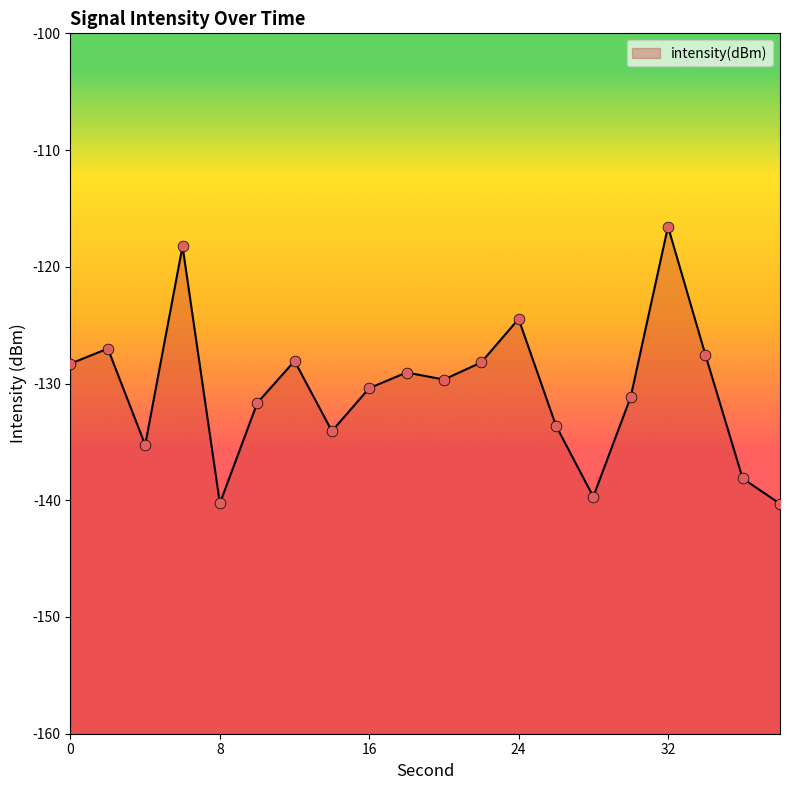

What is the change in value from 24 to 34?

-3.1